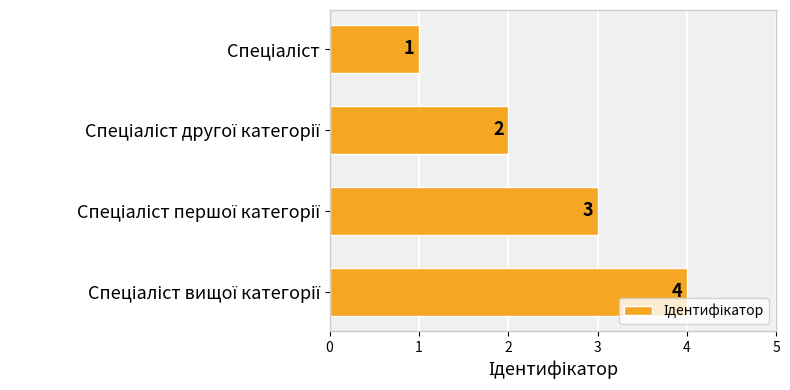

What is the greatest value displayed?

4